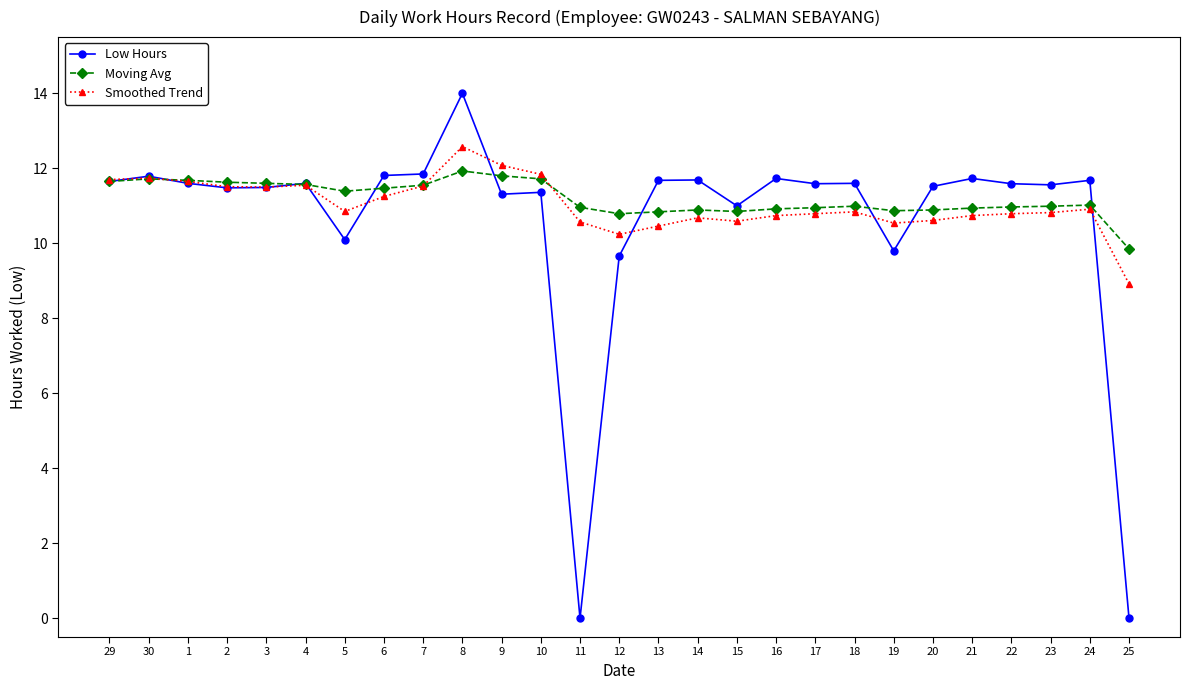

What is the maximum value shown in the chart?

14.0